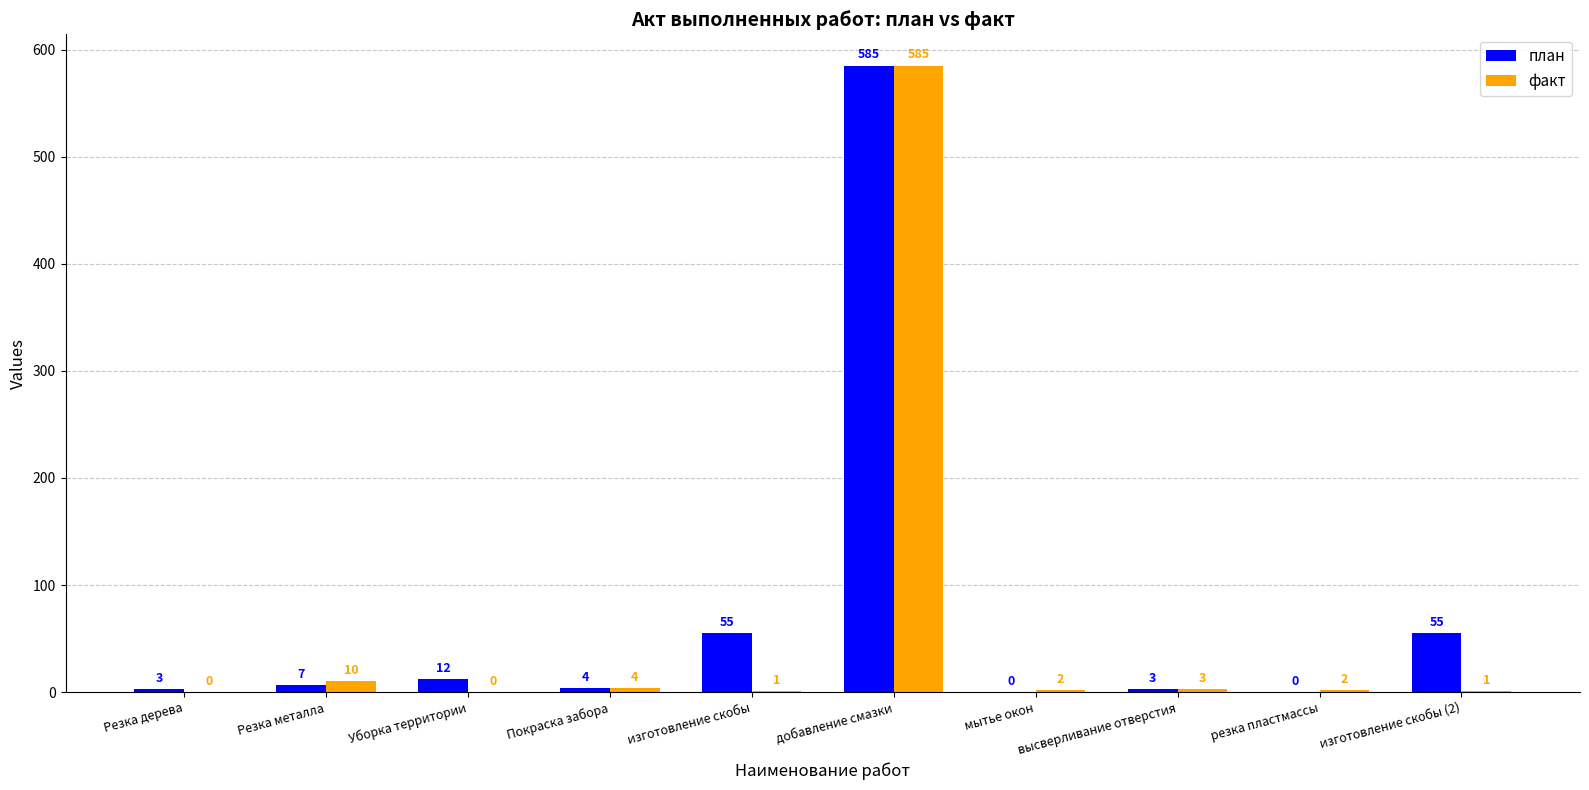

How many series are shown in this chart?

2